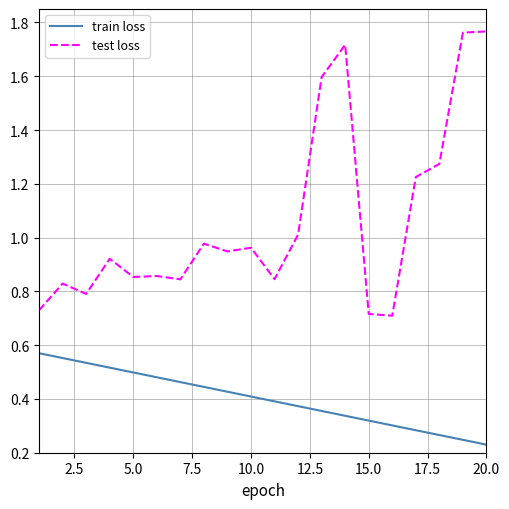

Which series has the largest range (max minus min)?

test loss